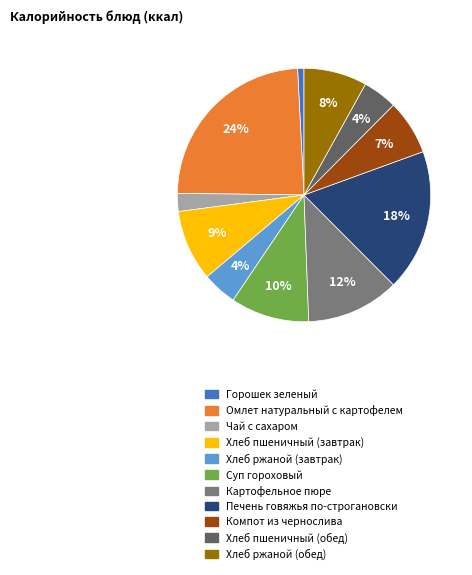

Combined, do Хлеб ржаной (обед) and Компот из чернослива account for over 50%?

No